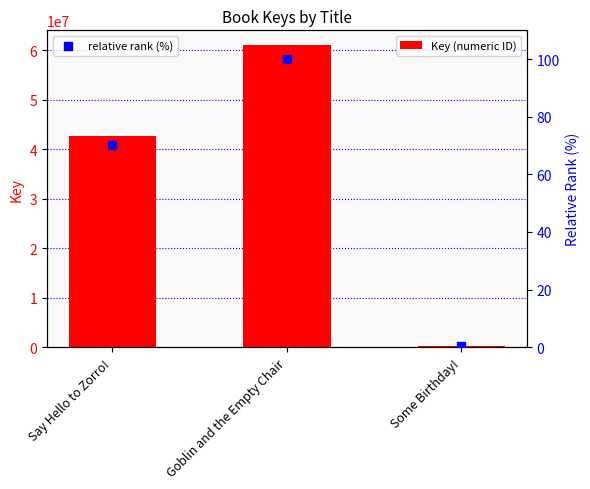

Which series has the widest spread of Y values?

Key (numeric ID)